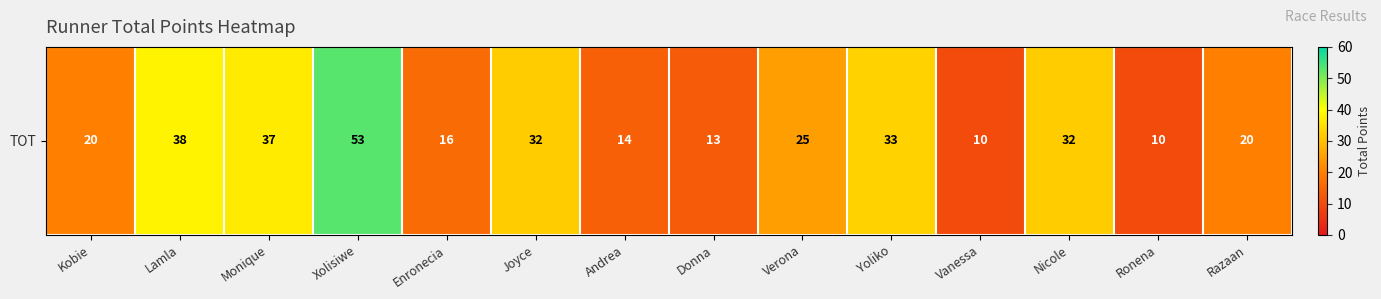

What is the difference between the second highest and second lowest values?

28